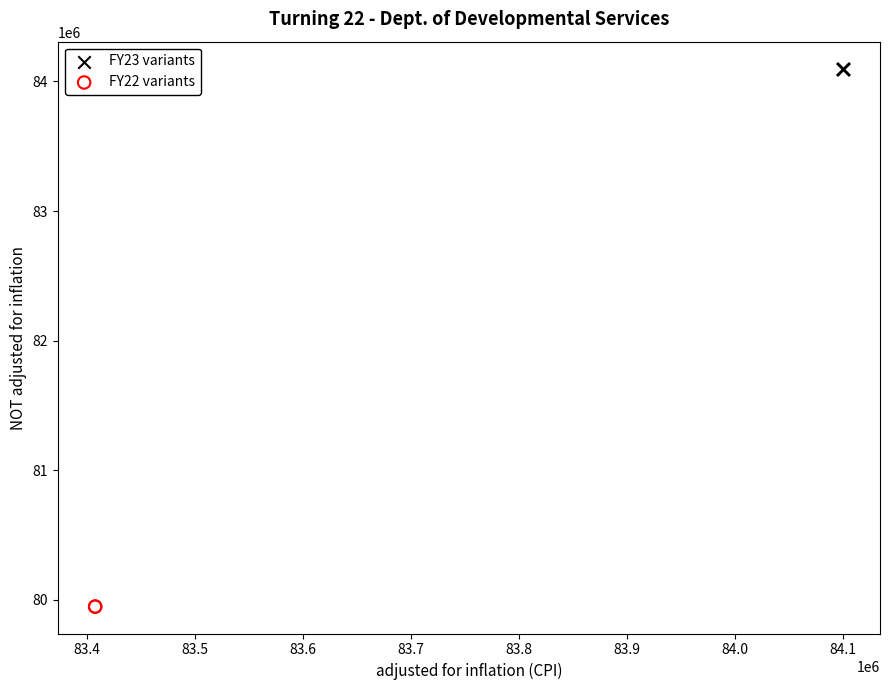

What are all the series names shown in the legend?

FY23 variants, FY22 variants